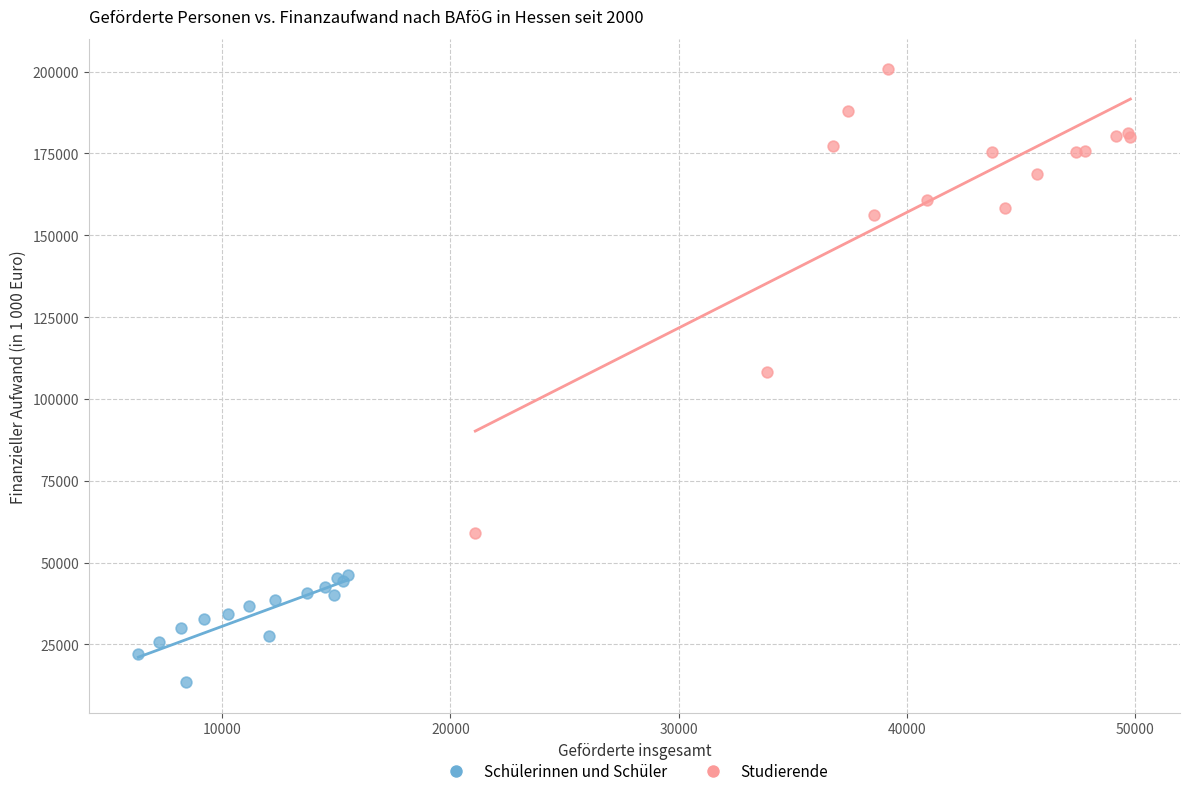

Which series contains the highest Y value?

Studierende